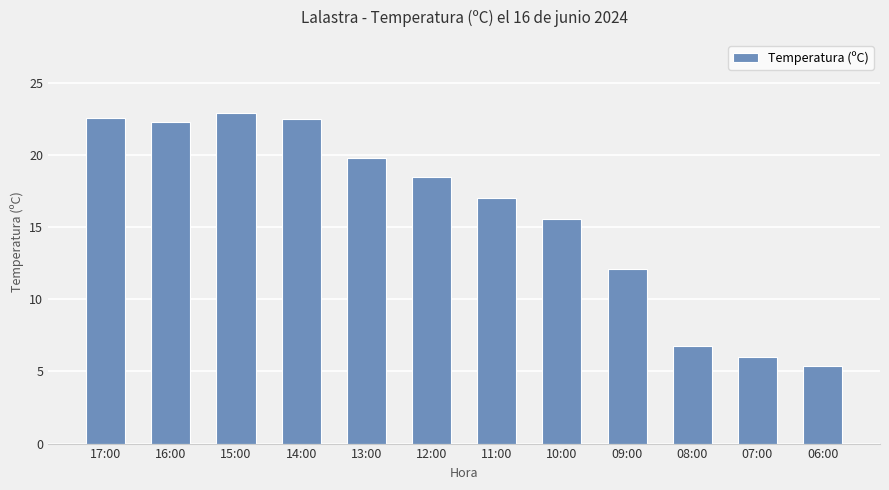

What is the value of the 12th bar from the left?

5.4